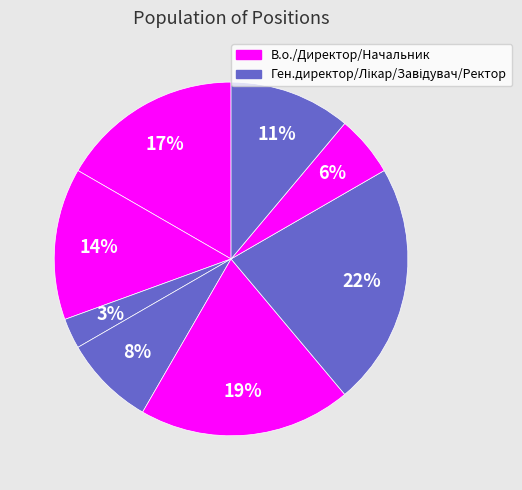

How many slices are in this pie chart?

8